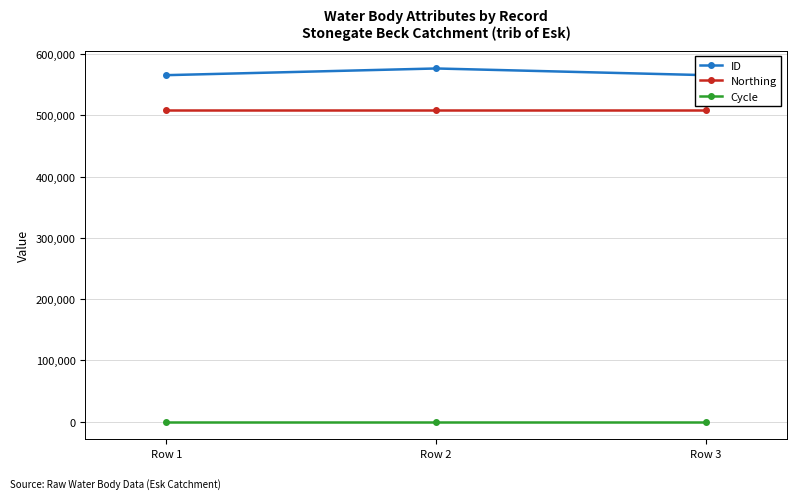

What is the greatest value displayed?

576457